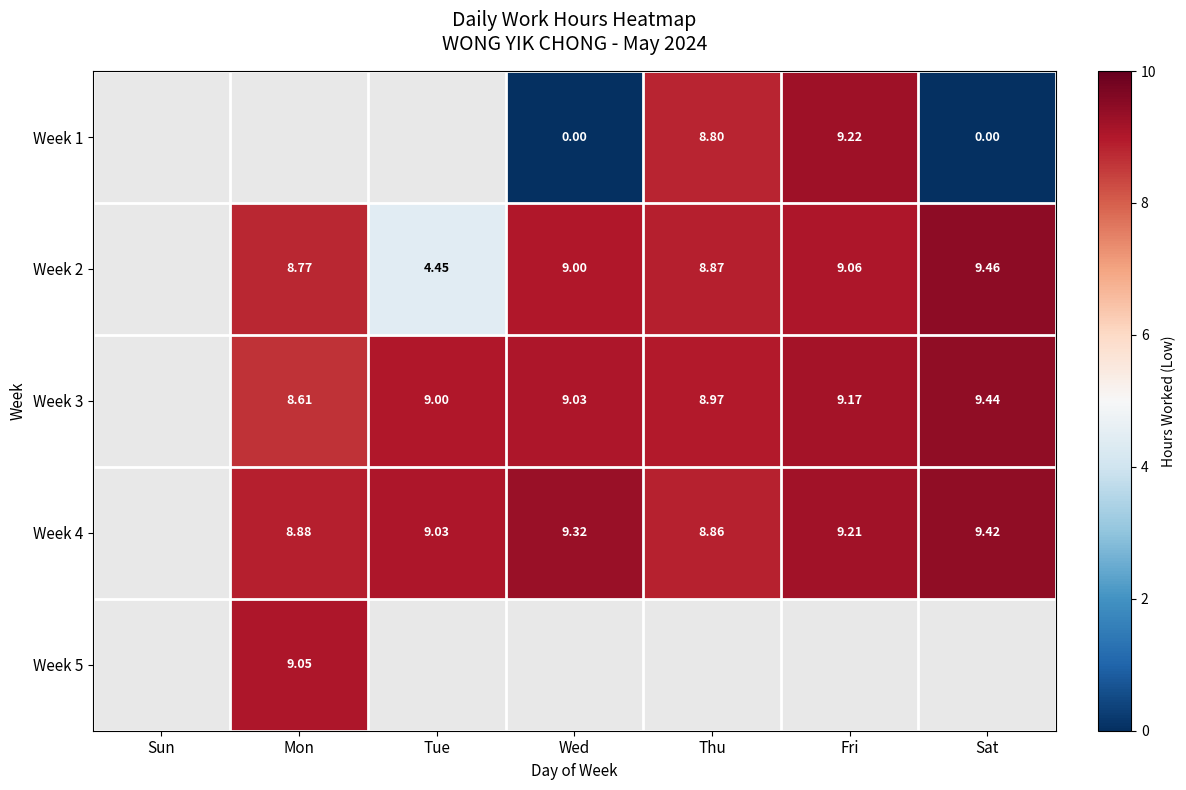

Is it true that Week 2 equals 13.8 at Sat?

False